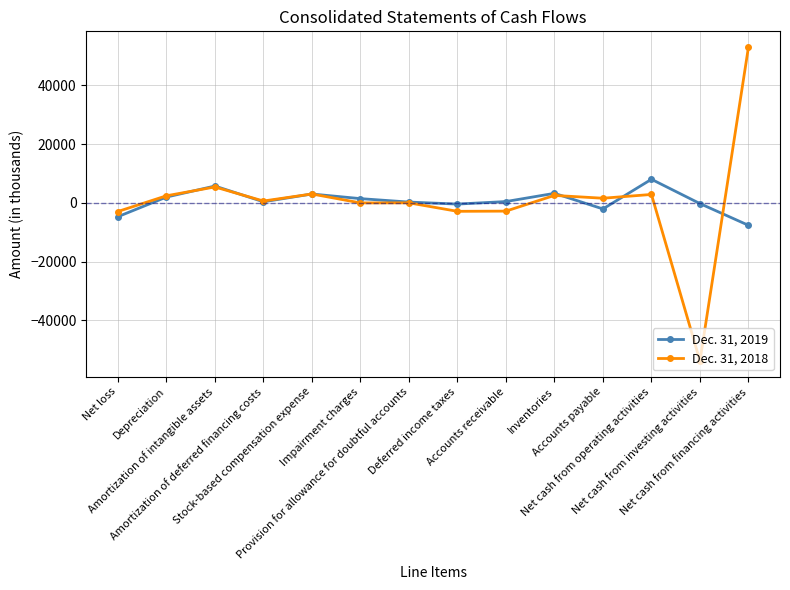

True or false: Dec. 31, 2019 and Dec. 31, 2018 cross at least once.

True